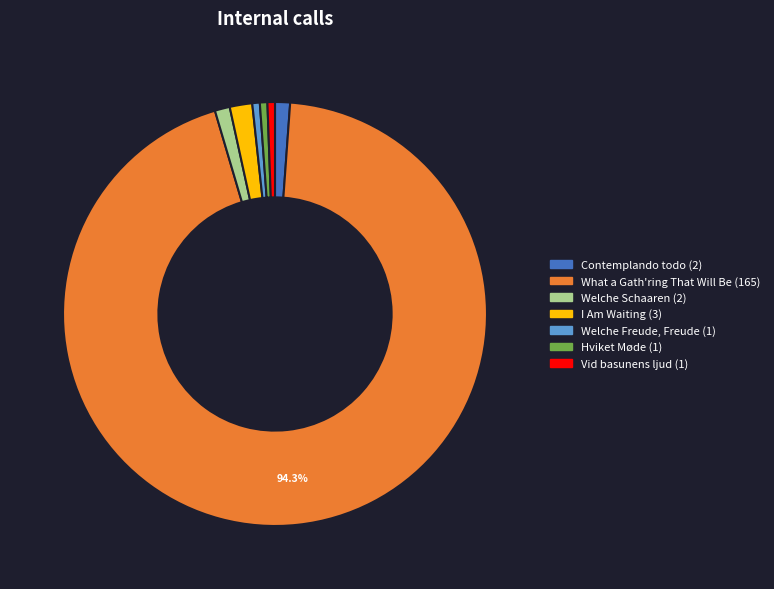

Combined, do Welche Freude, Freude and Hviket Møde account for over 50%?

No